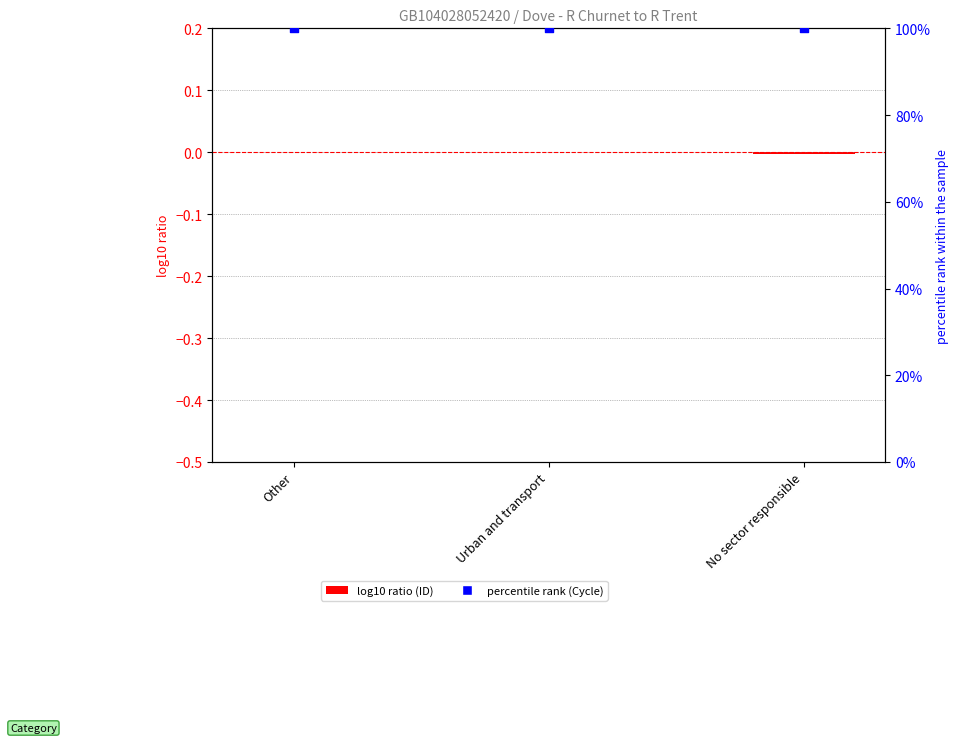

What are all the series names shown in the legend?

log10 ratio (ID), percentile rank (Cycle)